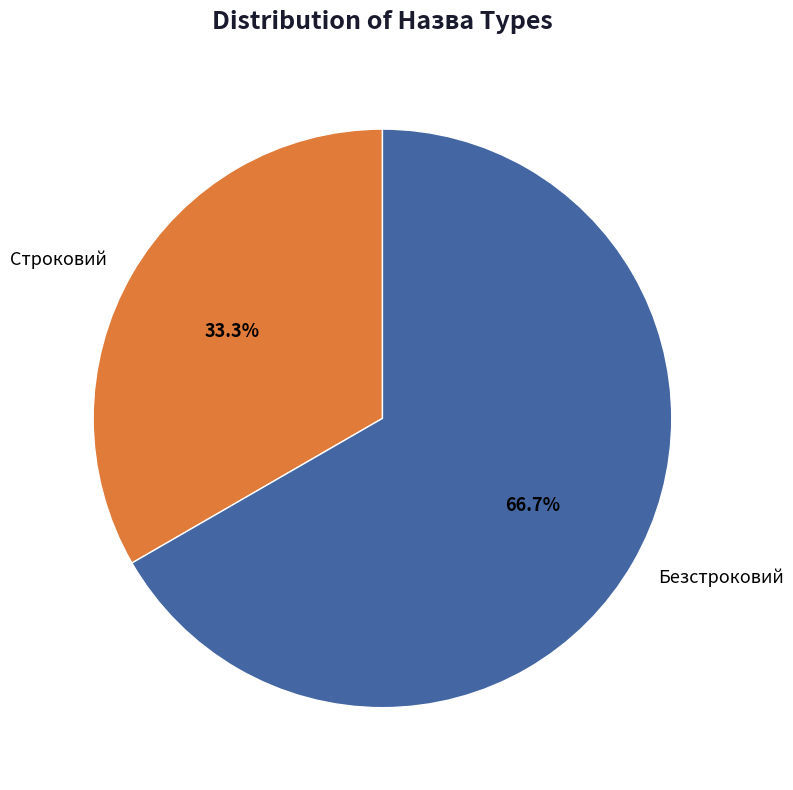

Is it true that Безстроковий is 67% of the pie?

True